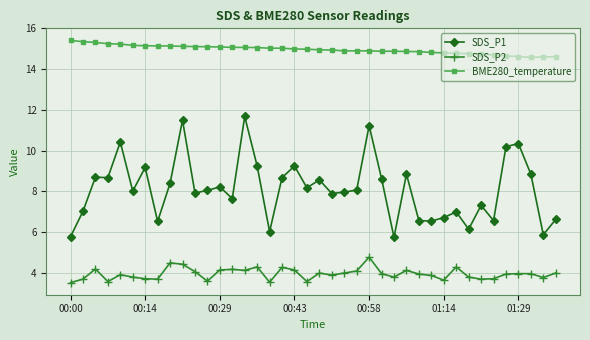

What is the value of the SDS_P2 point at the 21st from the left?

4.0